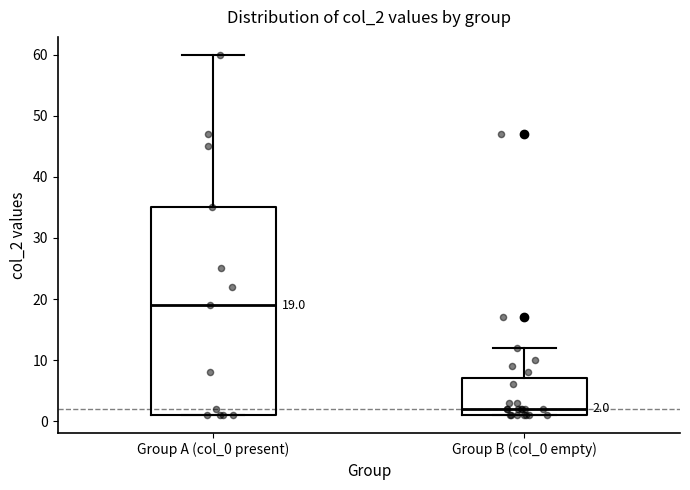

Which box is the tallest, from its lower edge to its upper edge?

Group A (col_0 present)